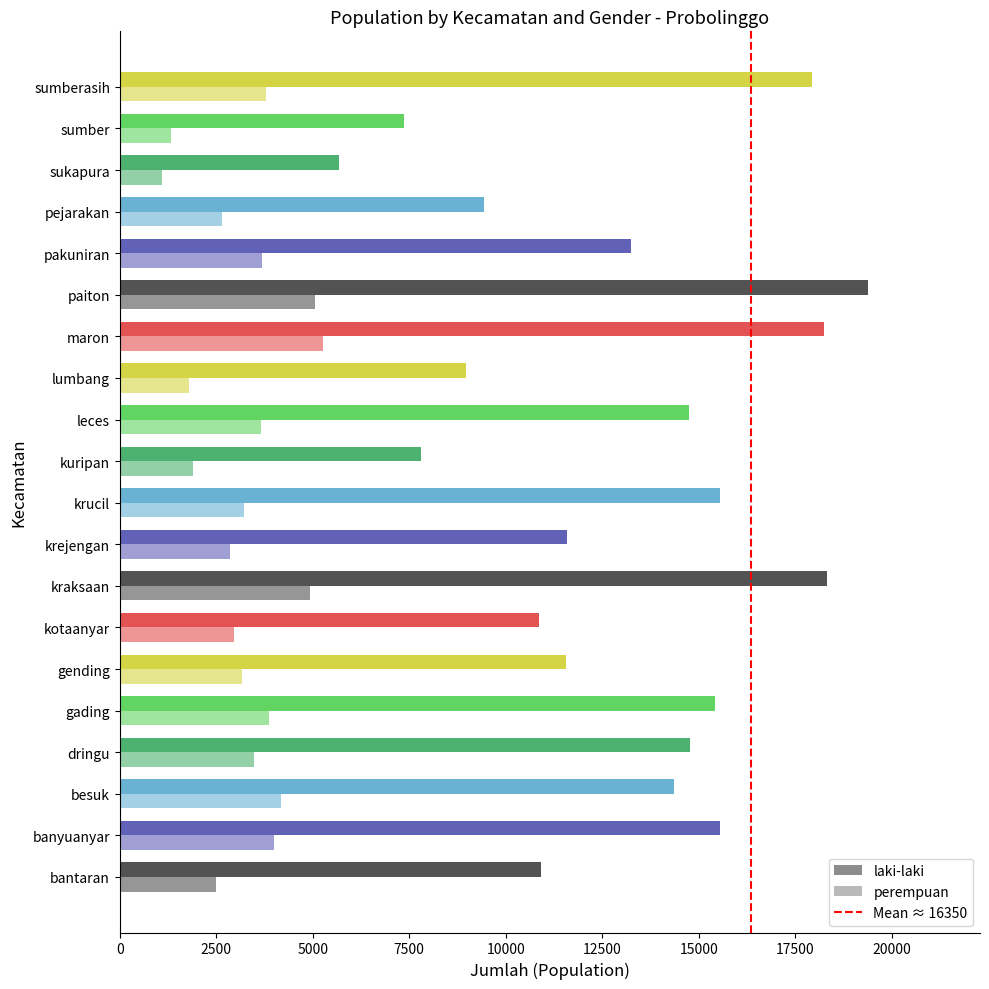

How many bars are there in total?

2